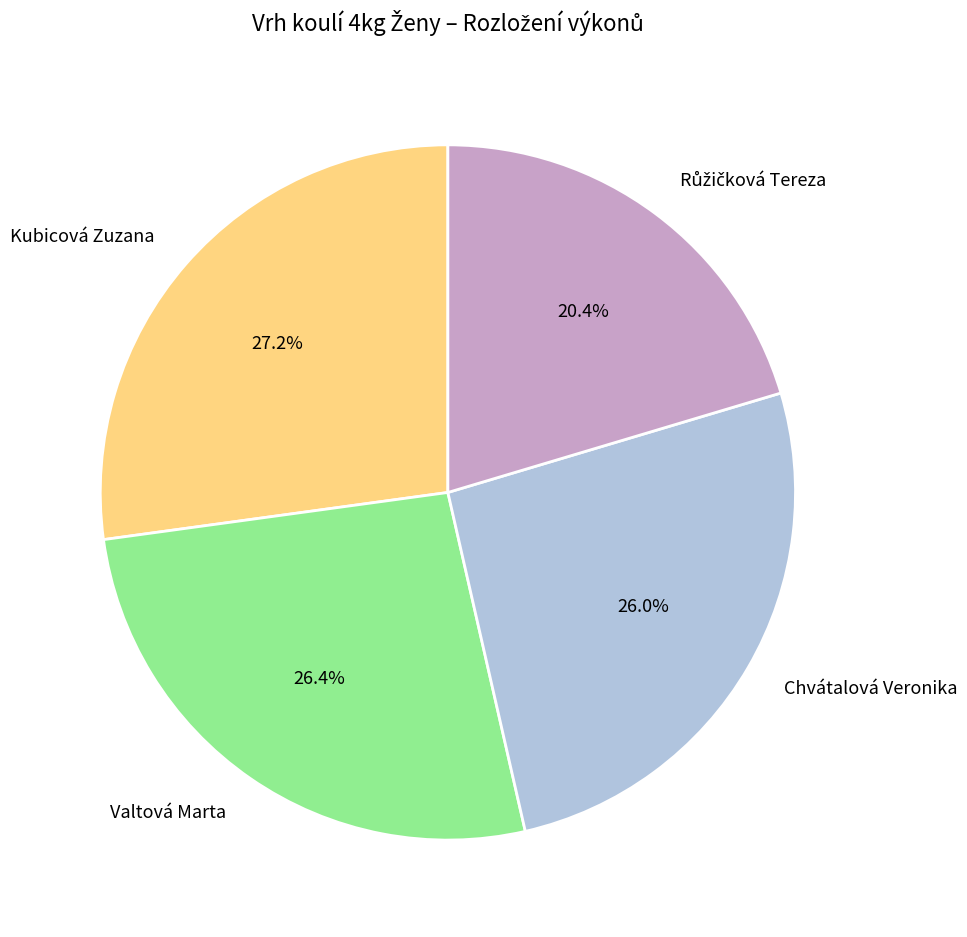

To the nearest percent, what portion does Chvátalová Veronika represent?

26%